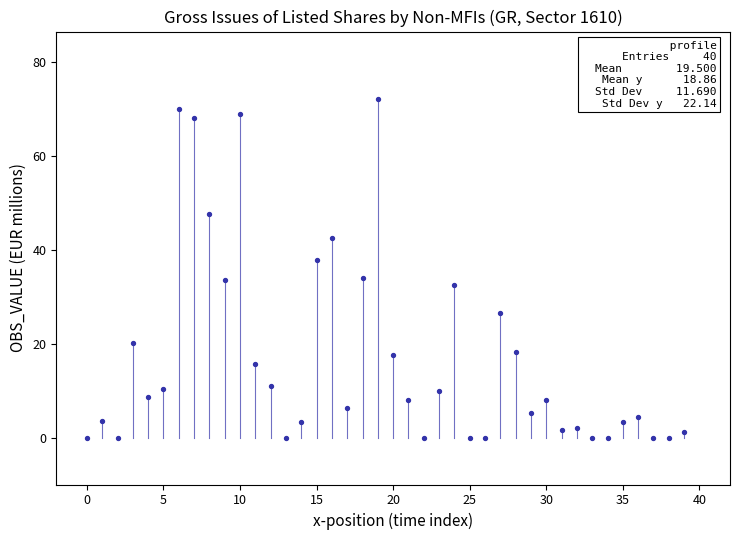

What is the range of Y values (max minus min)?

72.1